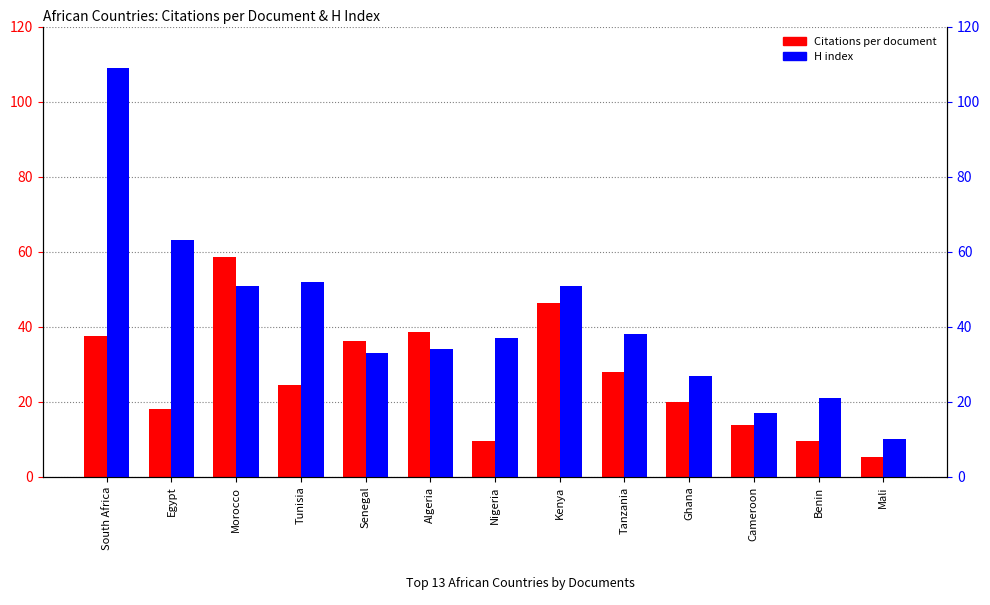

Between Morocco and Ghana, which series saw the biggest shift?

Citations per document